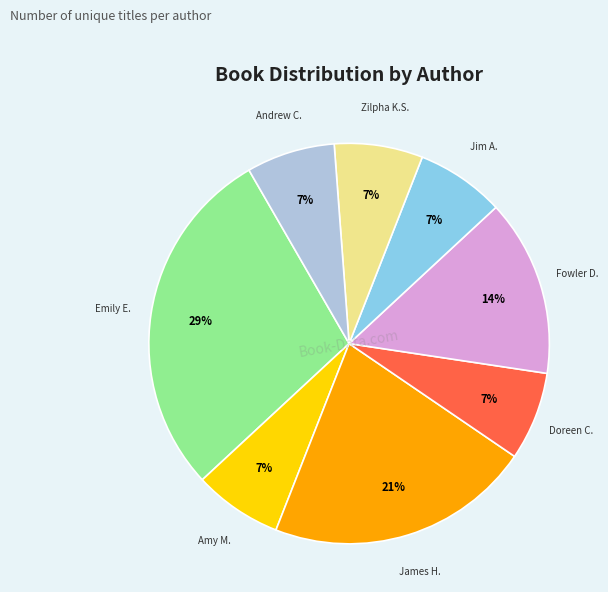

Count the number of slices in the pie.

8